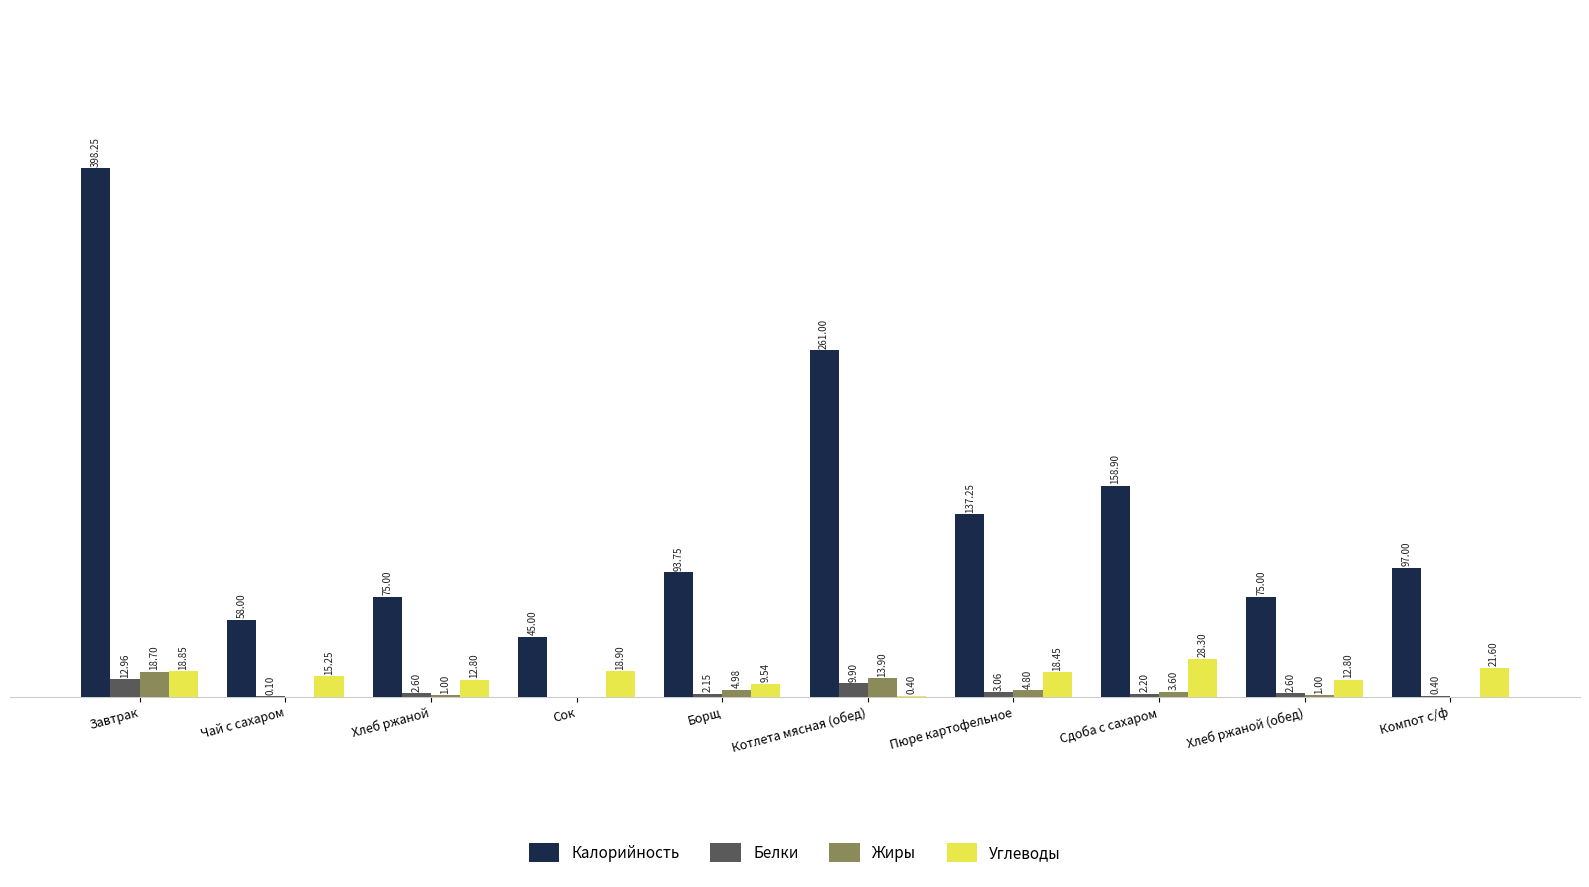

At which category is the sum across all series the highest?

Завтрак